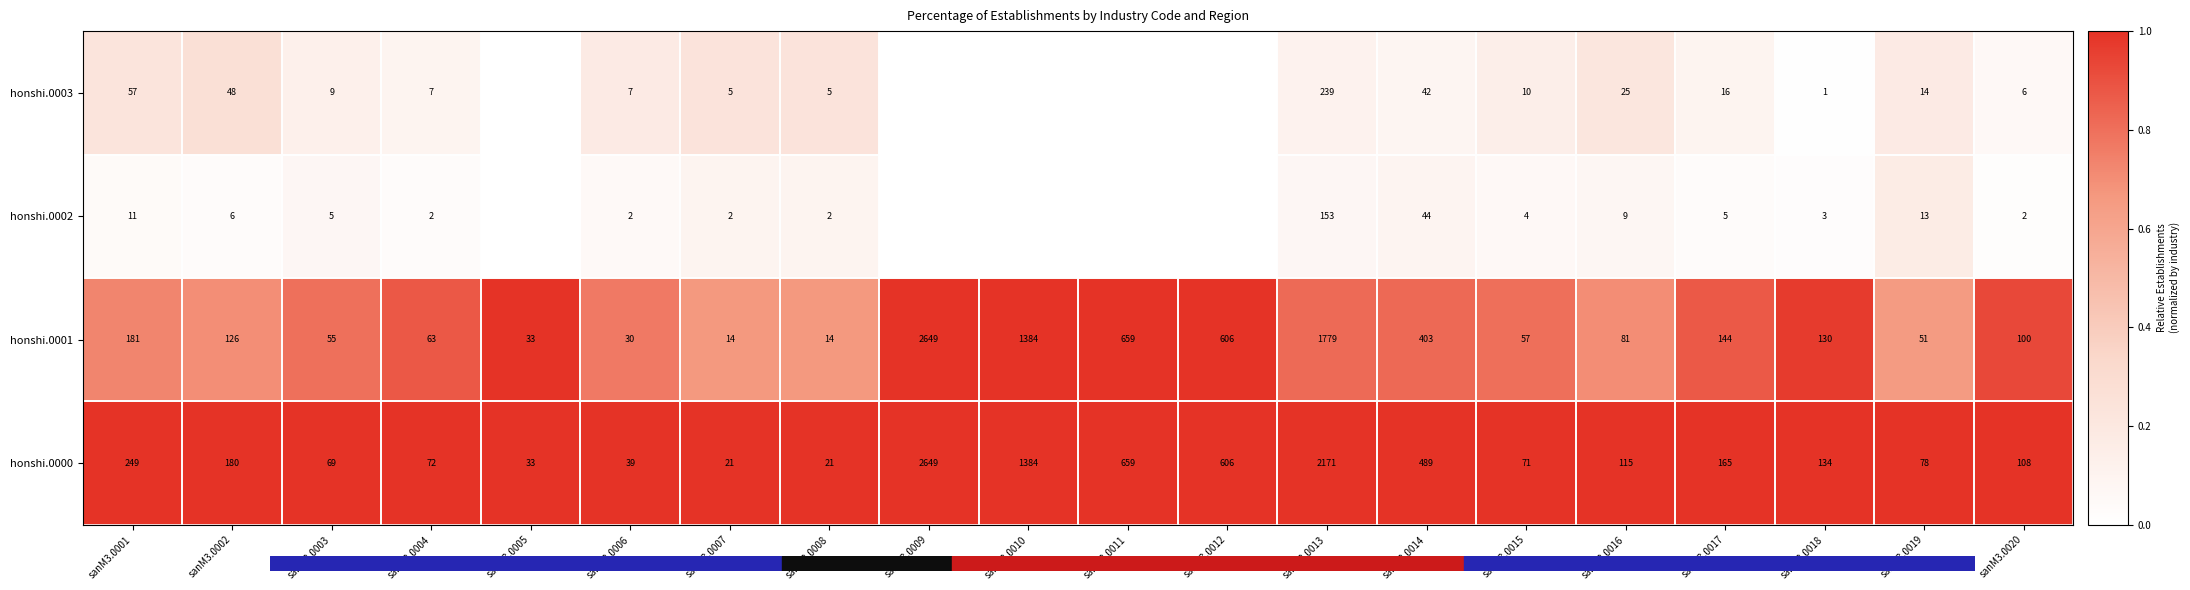

What is the approximate value of honshi.0000 at sanM3.0011?

659